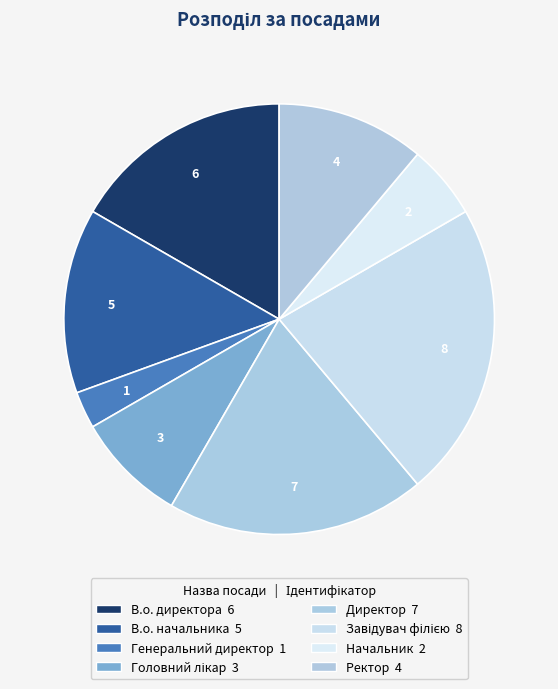

Rank the categories by value from lowest to highest.

Генеральний директор, Начальник, Головний лікар, Ректор, В.о. начальника, В.о. директора, Директор, Завідувач філією